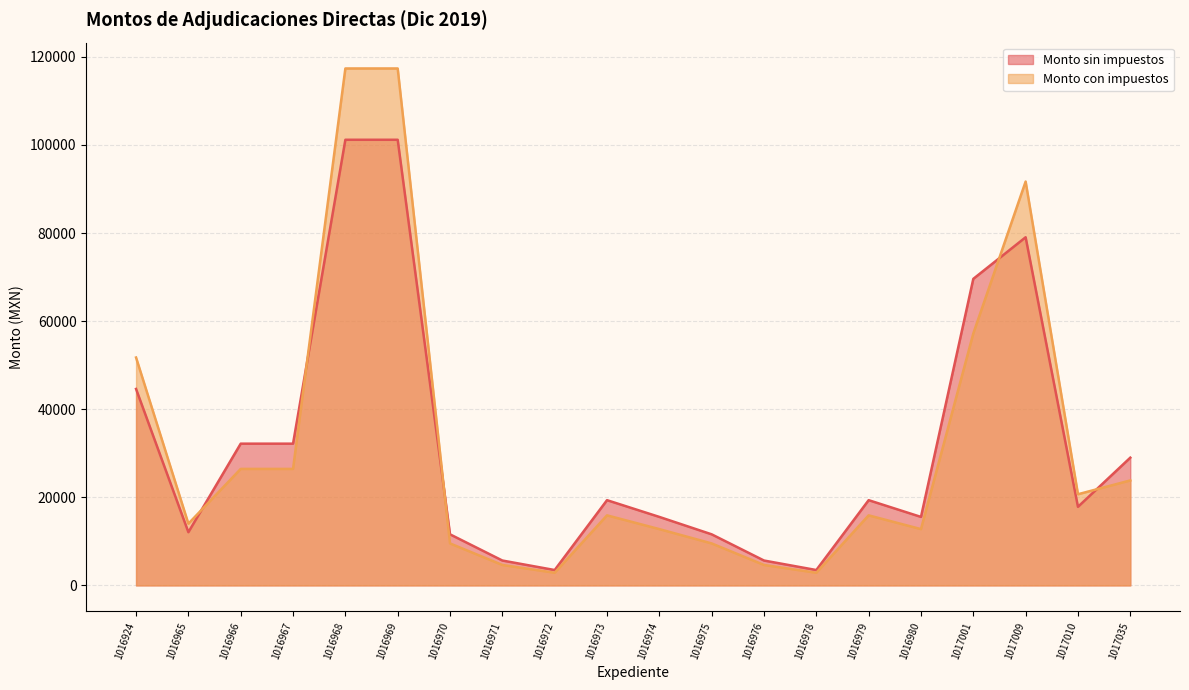

Between 1016980 and 1017010, which series saw the biggest shift?

Monto con impuestos